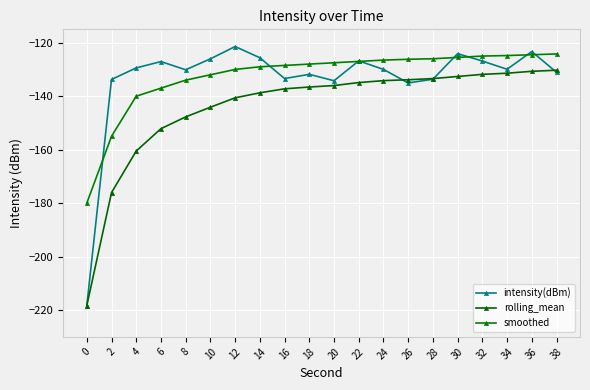

What is the highest value of the intensity(dBm) series?

-121.4